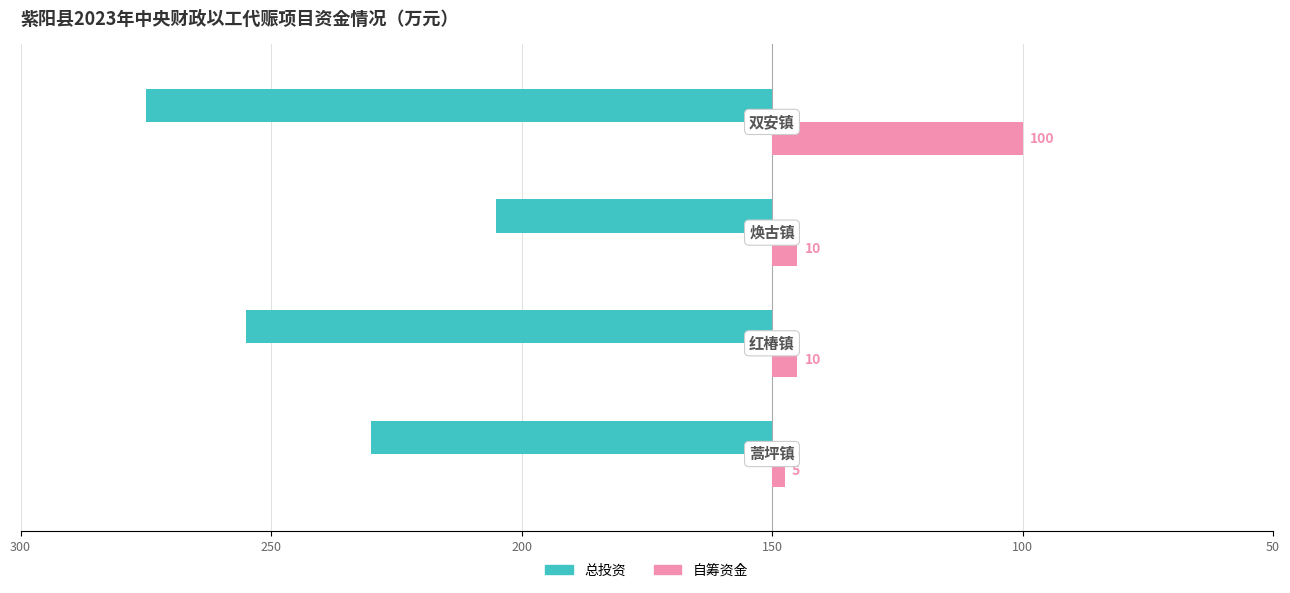

What are all the series names shown in the legend?

总投资, 自筹资金